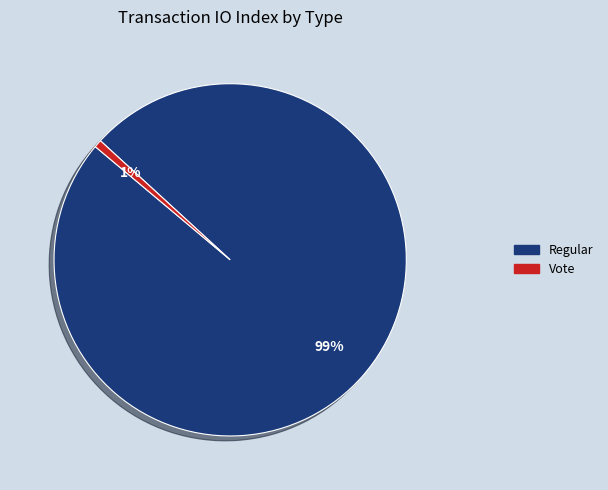

Does Vote represent more than half of the total?

No